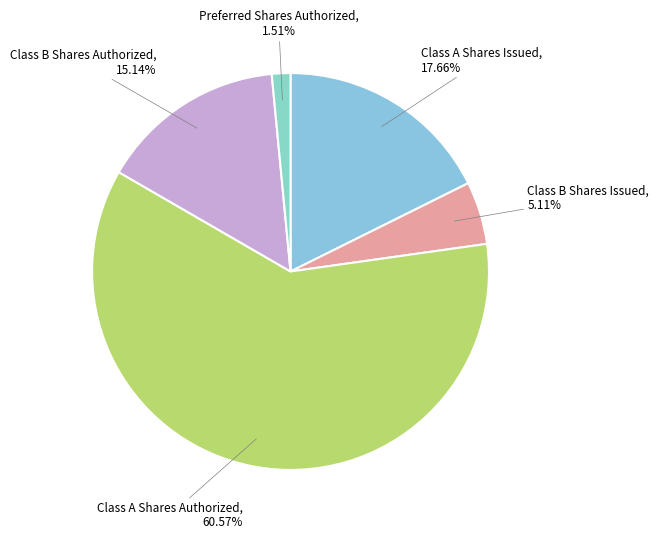

Is it true that Class A Shares Authorized is 66% of the pie?

False